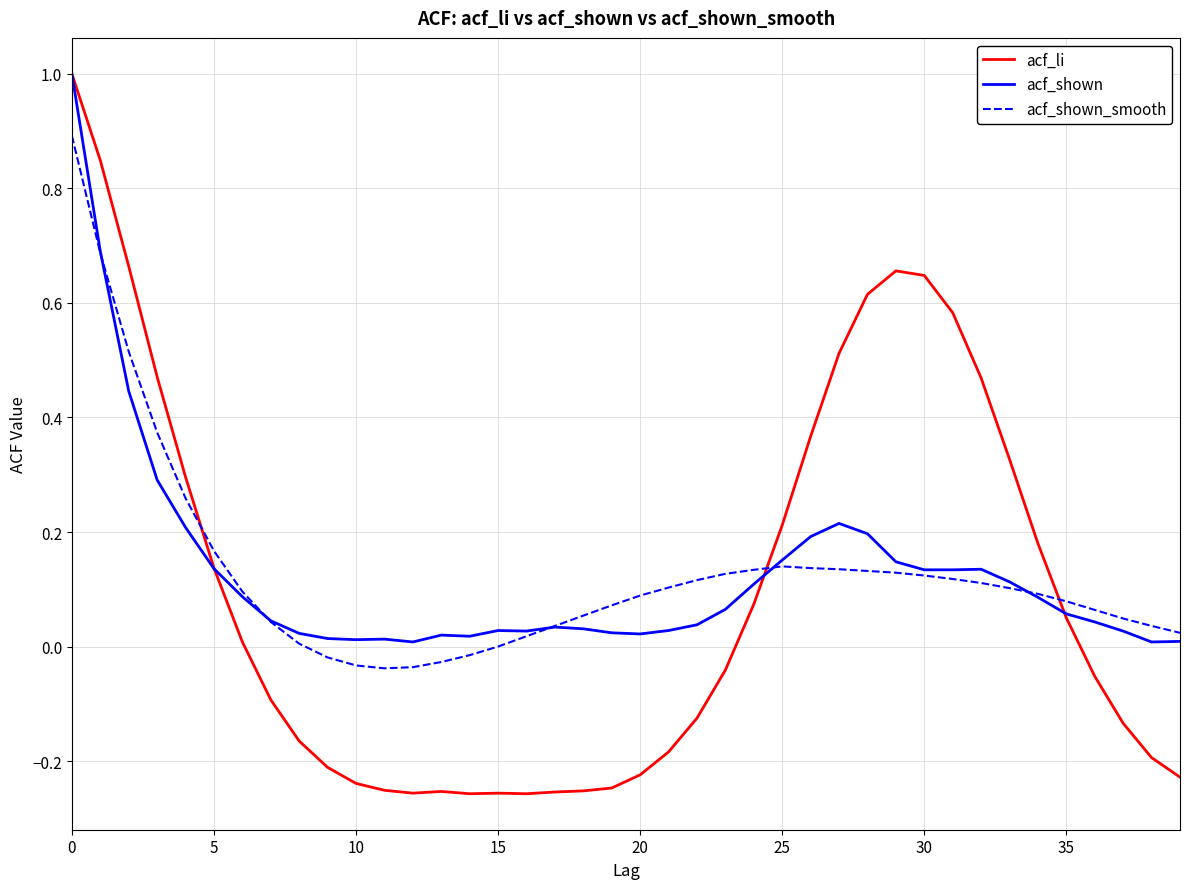

True or false: acf_li and acf_shown_smooth cross at least once.

True